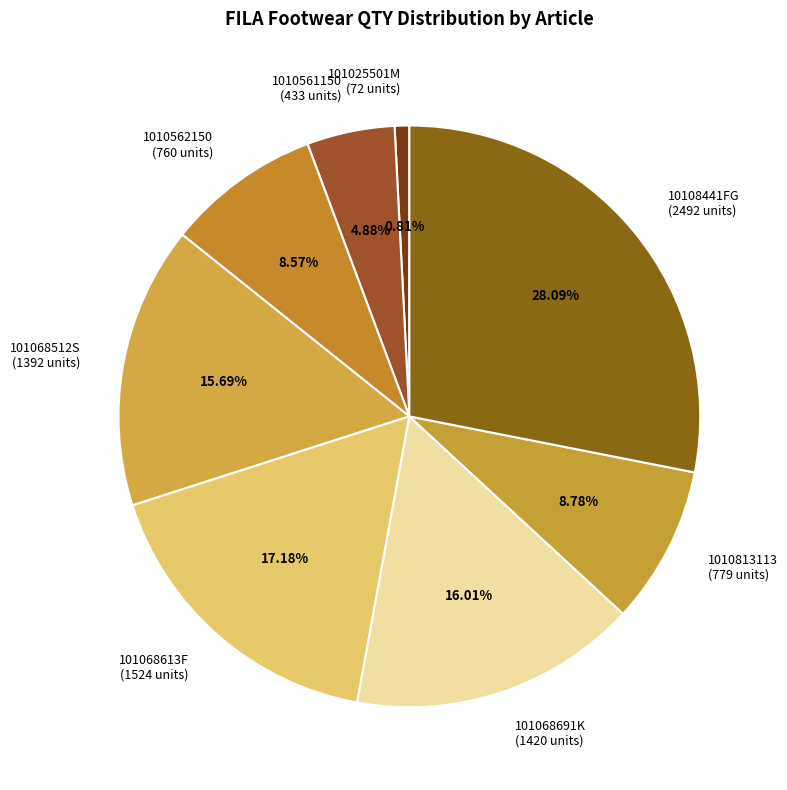

To the nearest percent, what is the combined percentage of 101025501M and 101068613F?

18%